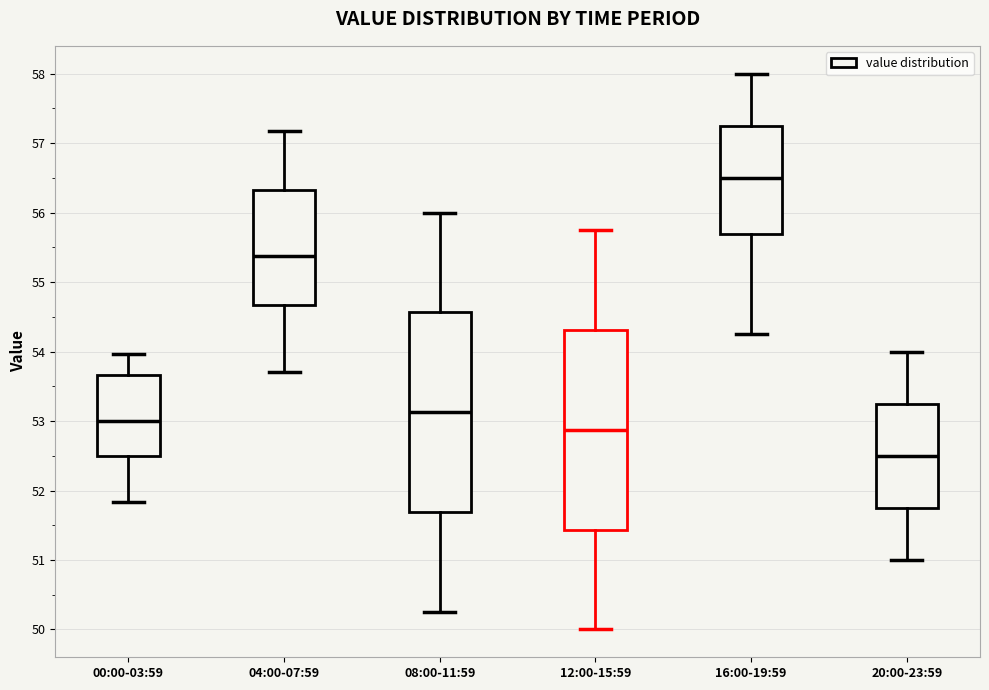

Where is the upper edge of the box for 04:00-07:59 on the y-axis? The values are not printed on the chart, so give them approximately, as read against the axis.

56.3